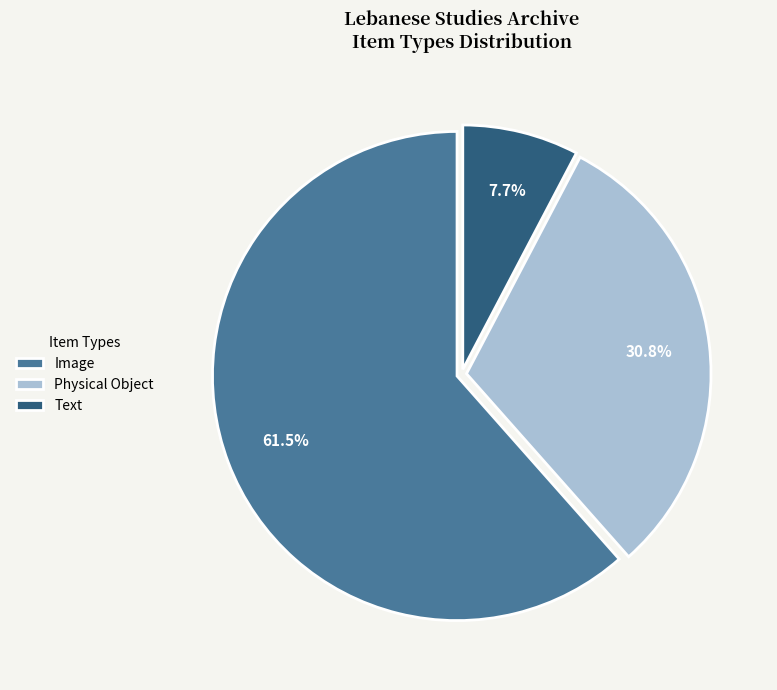

Is it true that Physical Object is 31% of the pie?

True